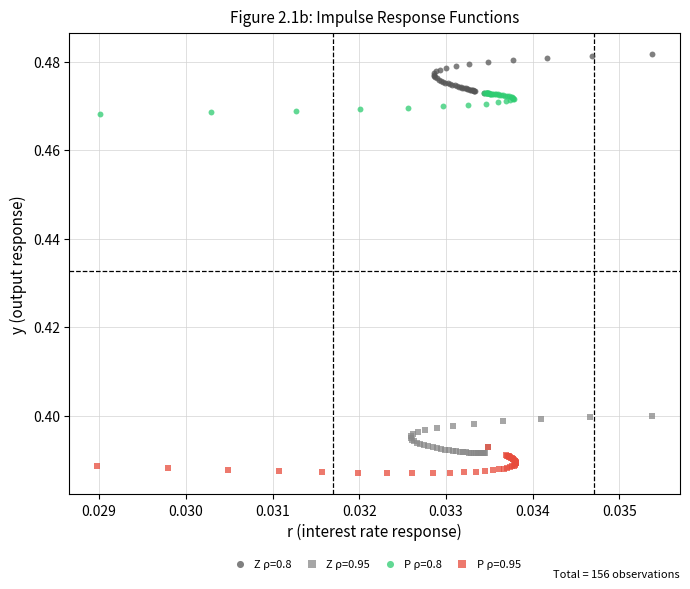

What are all the series names shown in the legend?

Z ρ=0.8, Z ρ=0.95, P ρ=0.8, P ρ=0.95